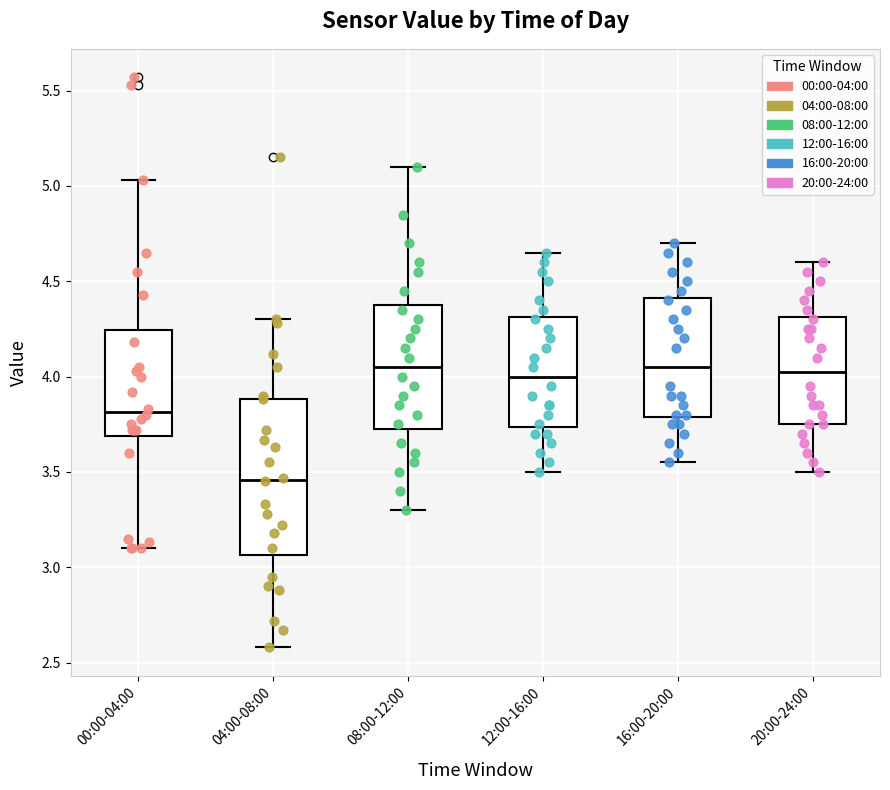

Reading left to right, read every box against the y-axis: the position of its median line, the range the box covers, and the ends of its whiskers. The values are not printed on the chart, so give them approximately, as read against the axis.

00:00-04:00: median 3.80, box 3.70 to 4.25, whiskers 3.10 to 5.05
04:00-08:00: median 3.45, box 3.05 to 3.90, whiskers 2.60 to 4.30
08:00-12:00: median 4.05, box 3.75 to 4.40, whiskers 3.30 to 5.10
12:00-16:00: median 4.00, box 3.75 to 4.30, whiskers 3.50 to 4.65
16:00-20:00: median 4.05, box 3.80 to 4.40, whiskers 3.55 to 4.70
20:00-24:00: median 4.05, box 3.75 to 4.30, whiskers 3.50 to 4.60